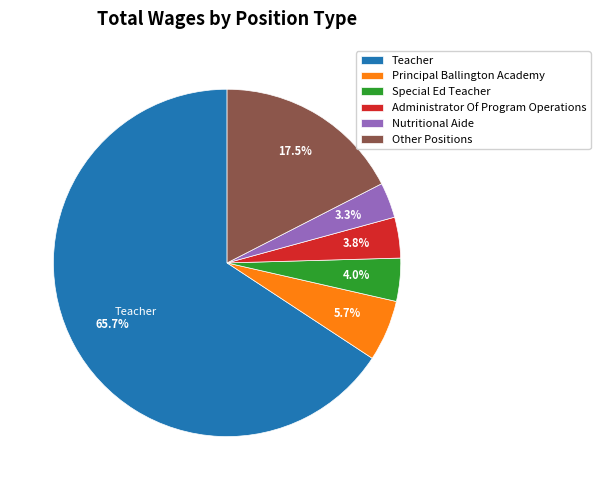

What is the total percentage of Nutritional Aide and Teacher?

69.0%